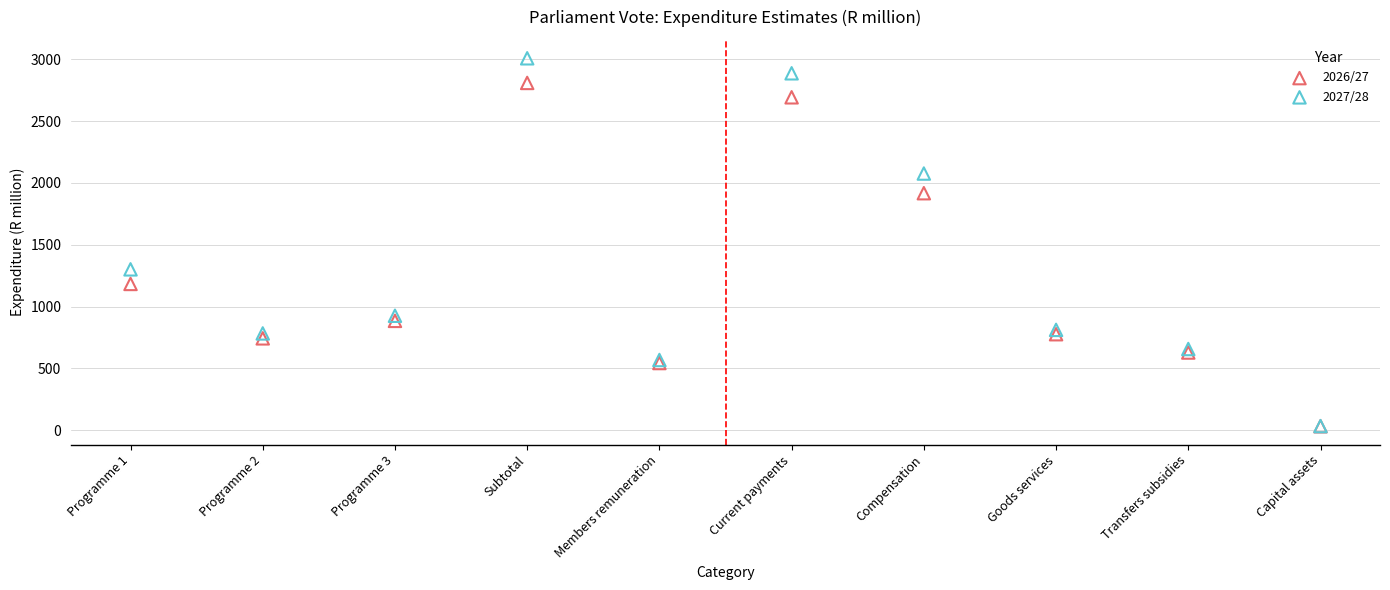

Across all series, what Y value is closest to 1519?

1301.0